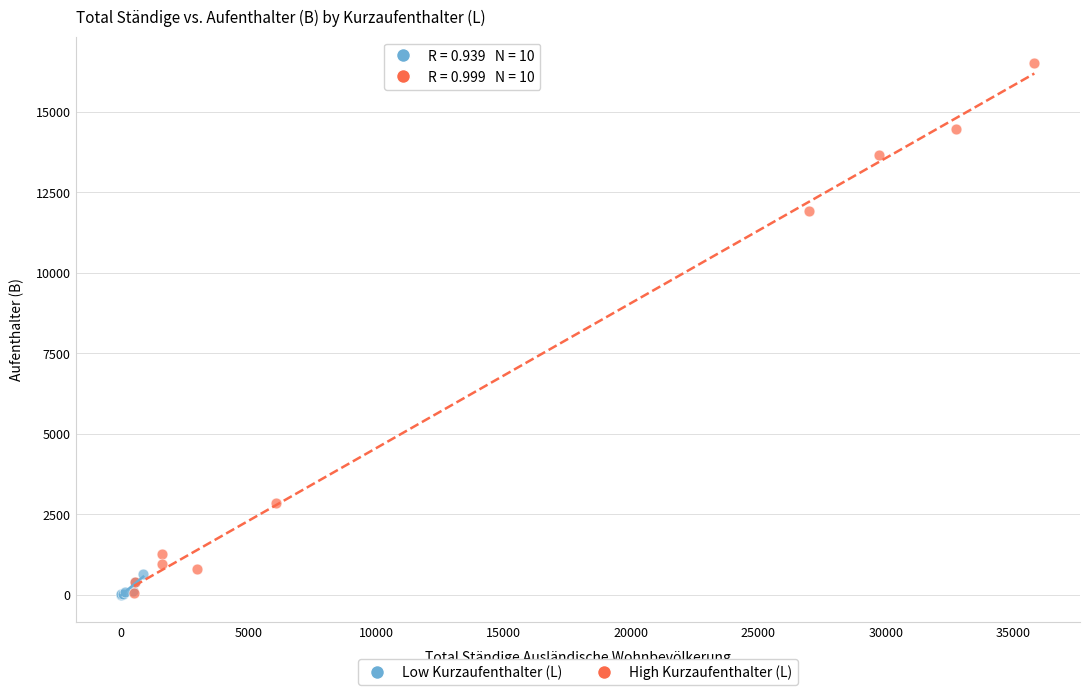

Which series reaches the maximum Y coordinate?

High Kurzaufenthalter (L)